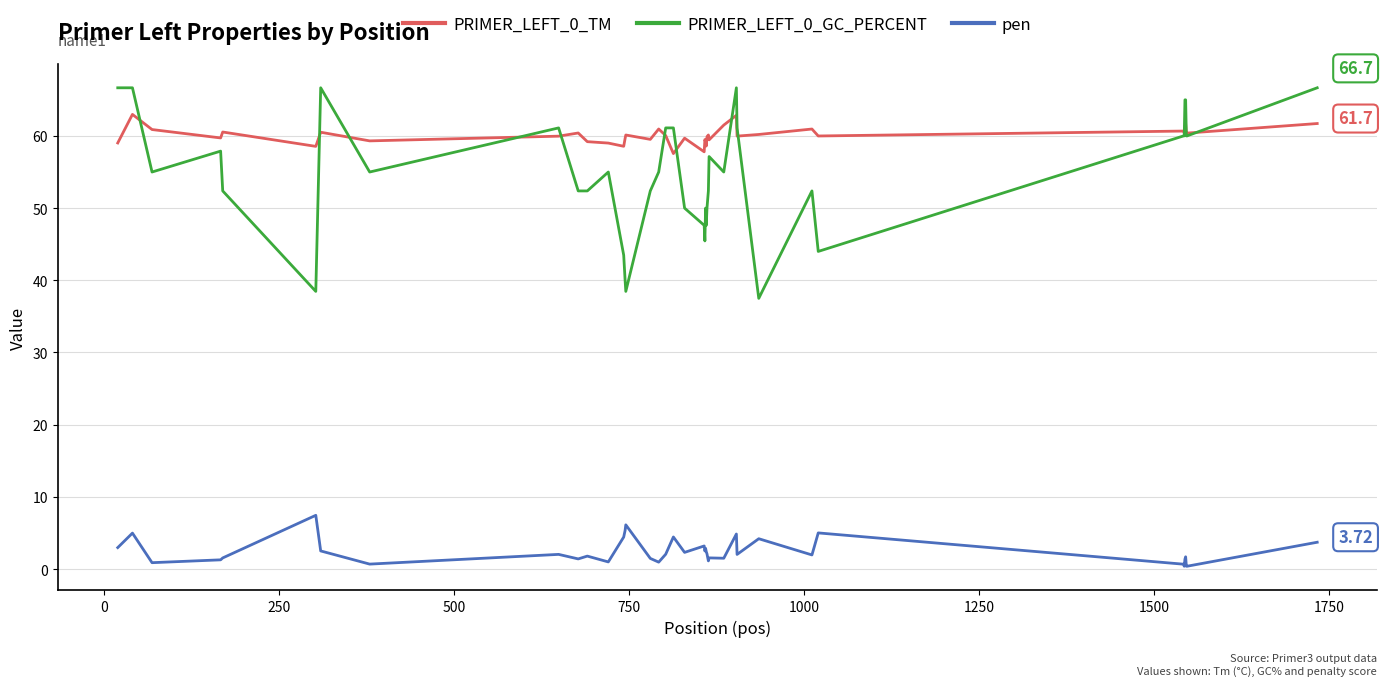

True or false: PRIMER_LEFT_0_GC_PERCENT and pen intersect in this chart.

False